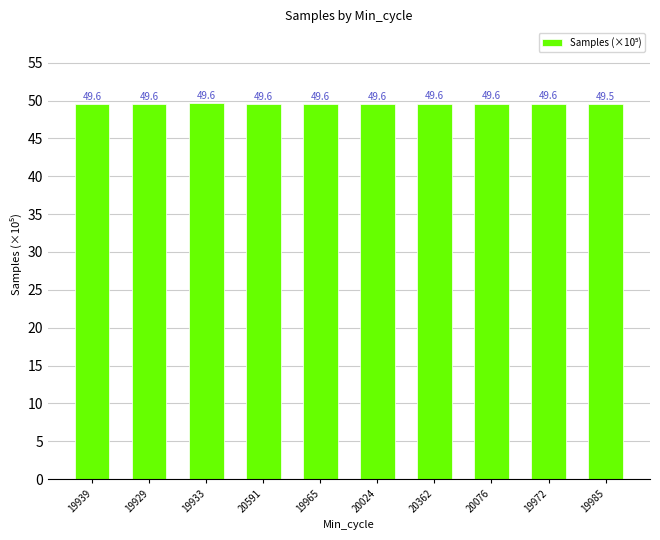

Approximately how many times larger is the value at 19939 compared to 20076?

1.0